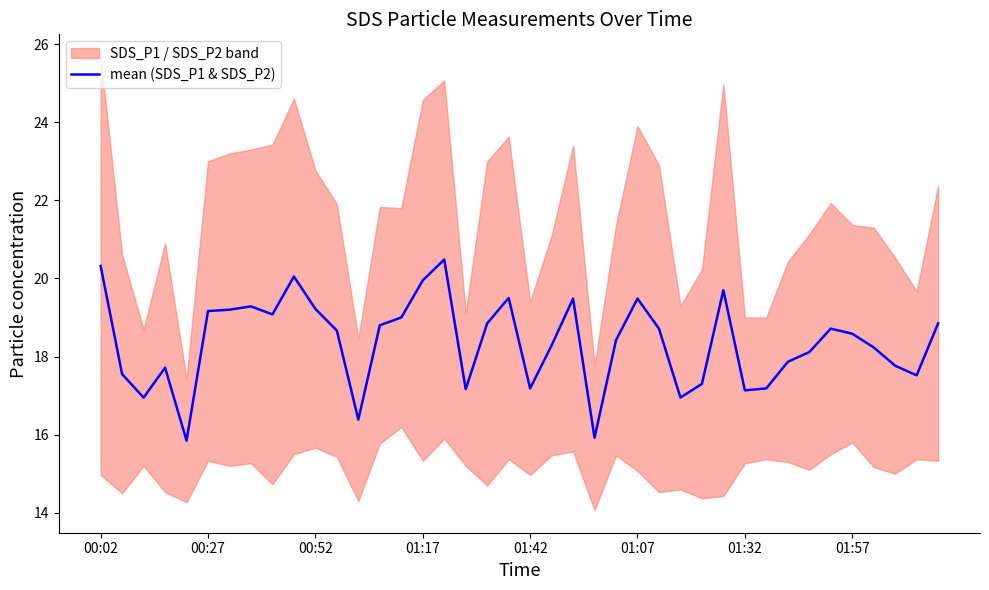

The value of mean (SDS_P1 & SDS_P2) at 00:27 is 6.4. True or false?

False